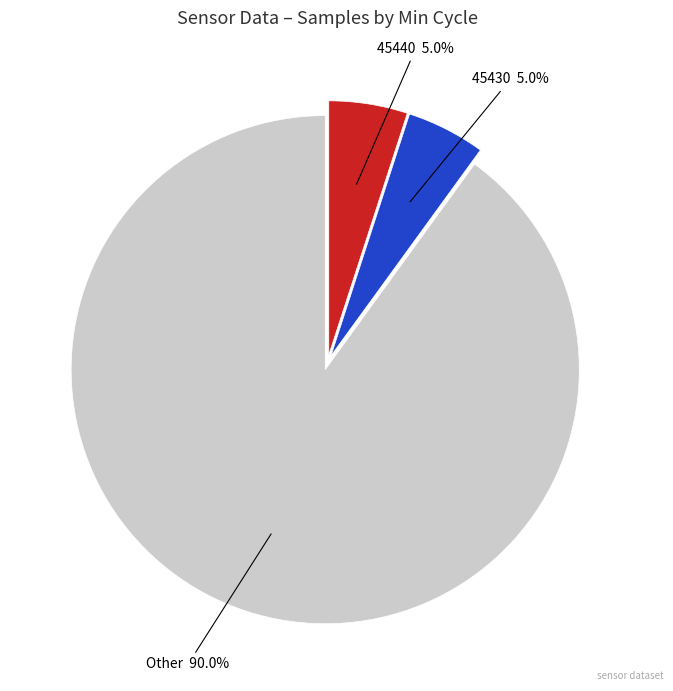

Does any single category account for the majority?

Yes